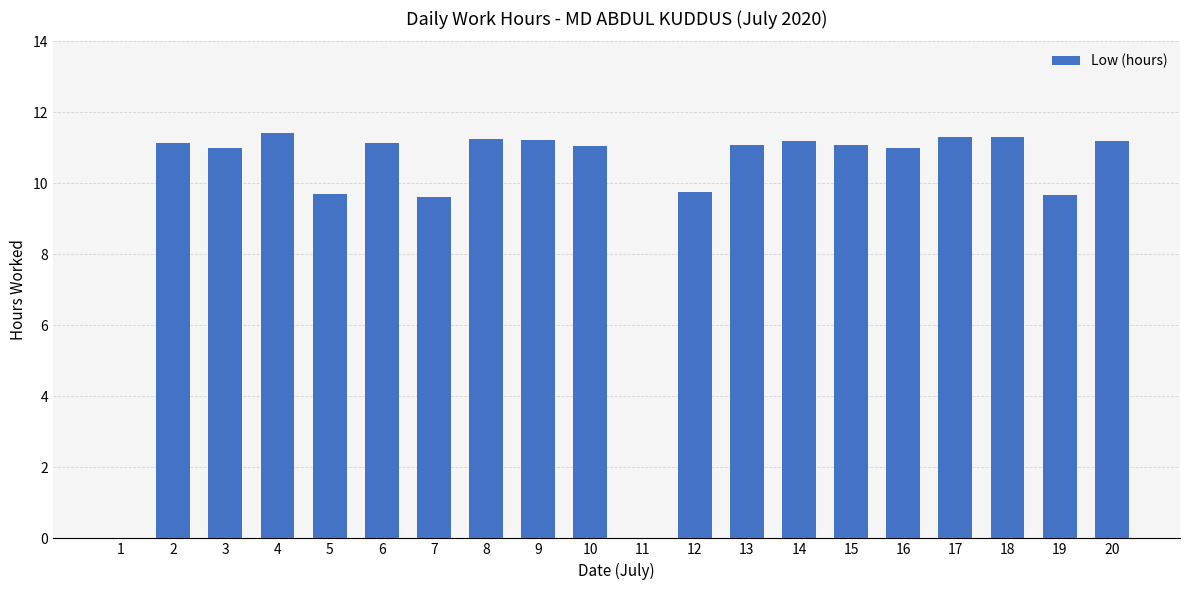

What is the average value?

9.8